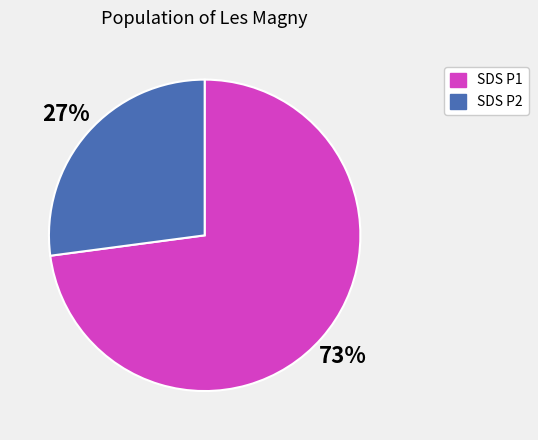

Approximately how many times larger is the value at SDS P1 compared to SDS P2?

2.7